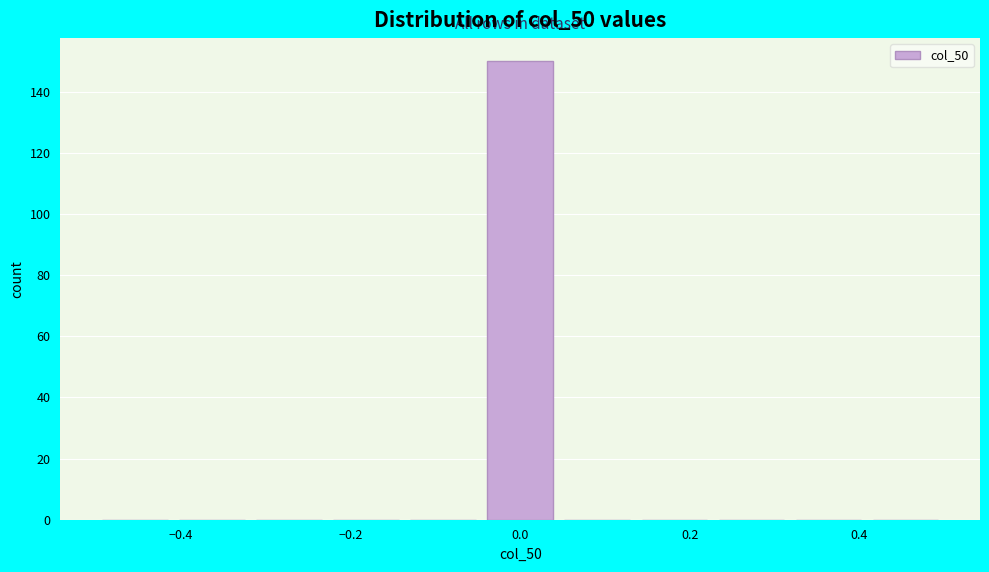

Reading left to right, list every bar in this chart as the range it spans on the x-axis followed by its height. Neither the bar edges nor the heights are printed on the chart, so give them approximately, as read against the axes.

-0.50 to -0.40: 0
-0.40 to -0.32: 0
-0.32 to -0.22: 0
-0.22 to -0.14: 0
-0.14 to -0.04: 0
-0.04 to 0.04: 150
0.04 to 0.14: 0
0.14 to 0.22: 0
0.22 to 0.32: 0
0.32 to 0.40: 0
0.40 to 0.50: 0